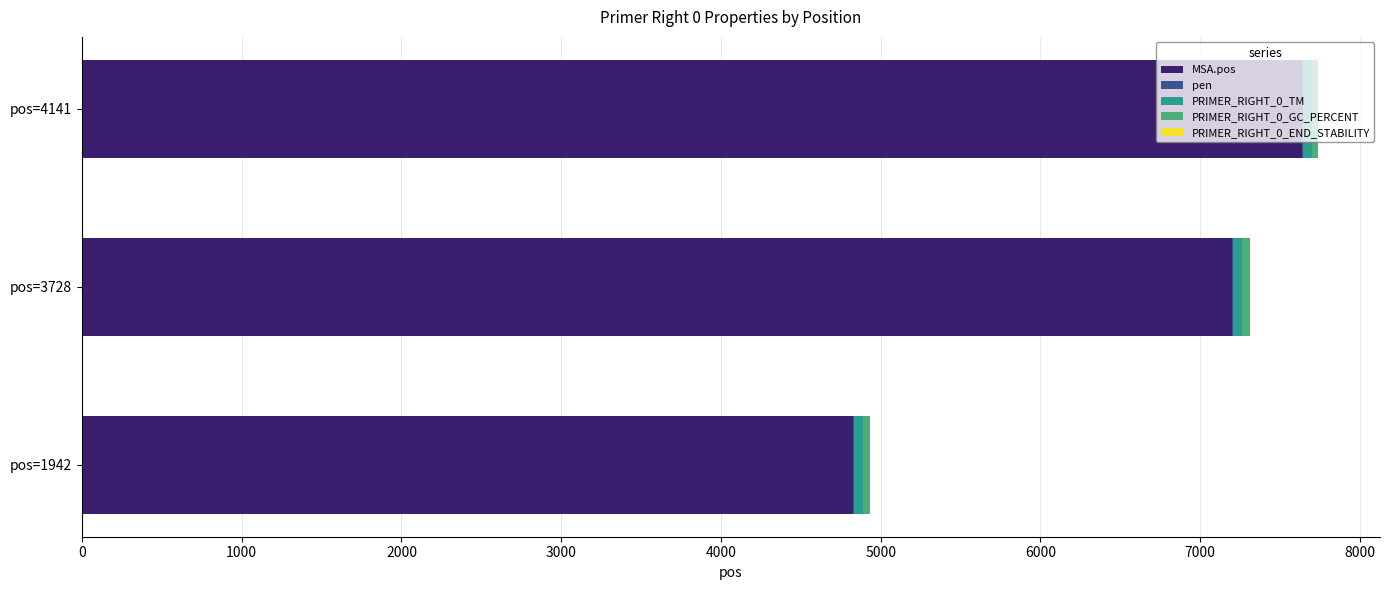

What is the maximum value for MSA.pos?

7635.0